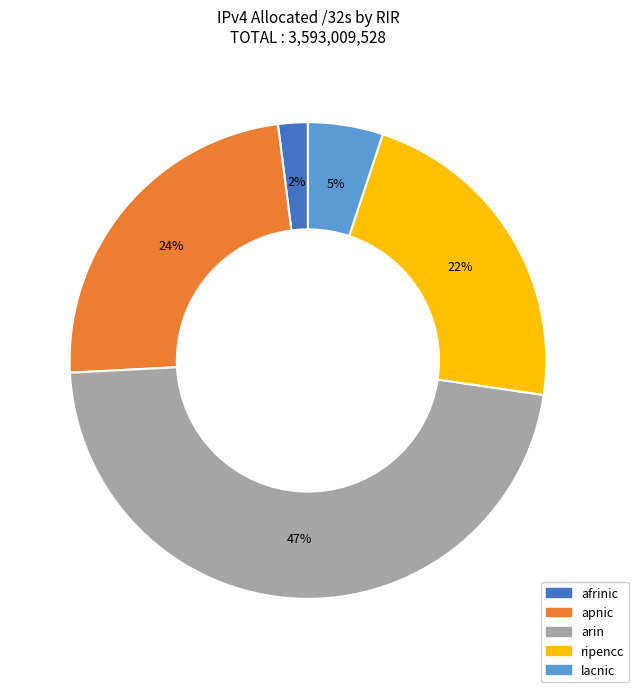

To the nearest percent, what is the average slice percentage?

20%